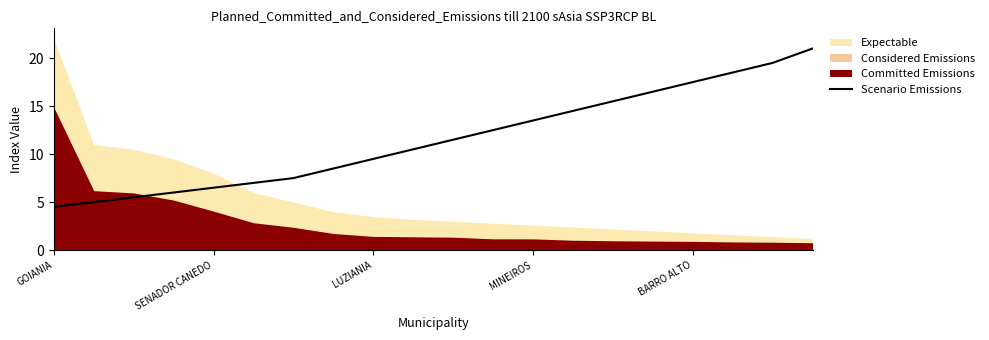

Read the Scenario Emissions value at LUZIANIA.

9.5